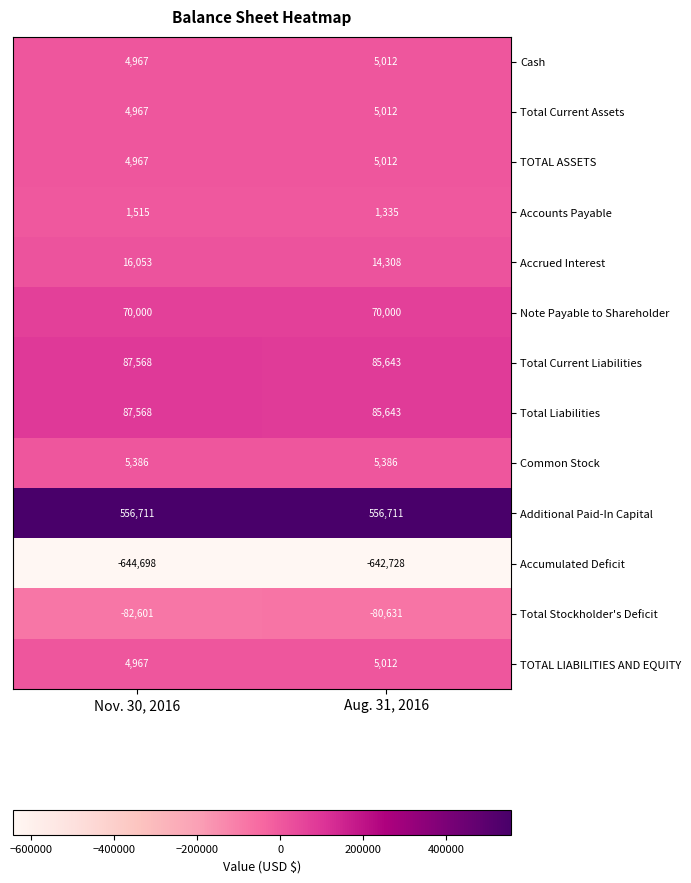

What is the average value of the Total Liabilities series?

86606